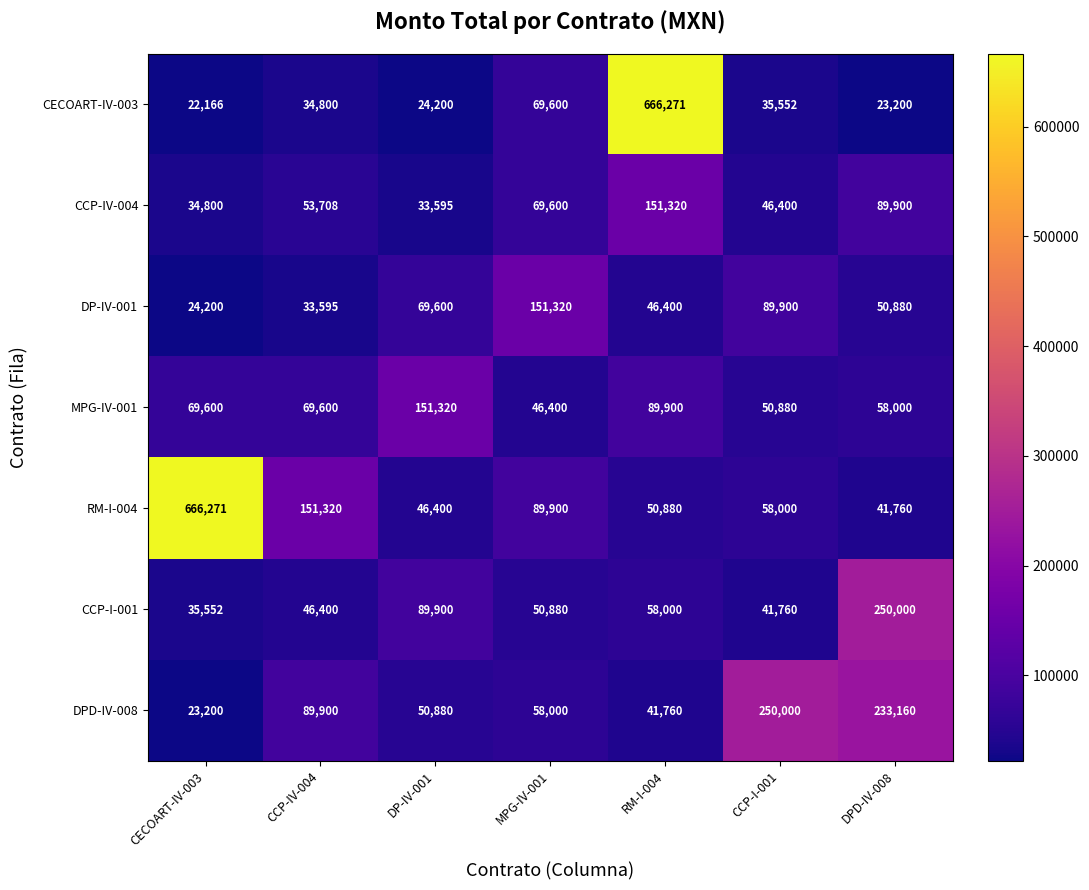

At which category does the chart reach its minimum across all series?

CECOART-IV-003